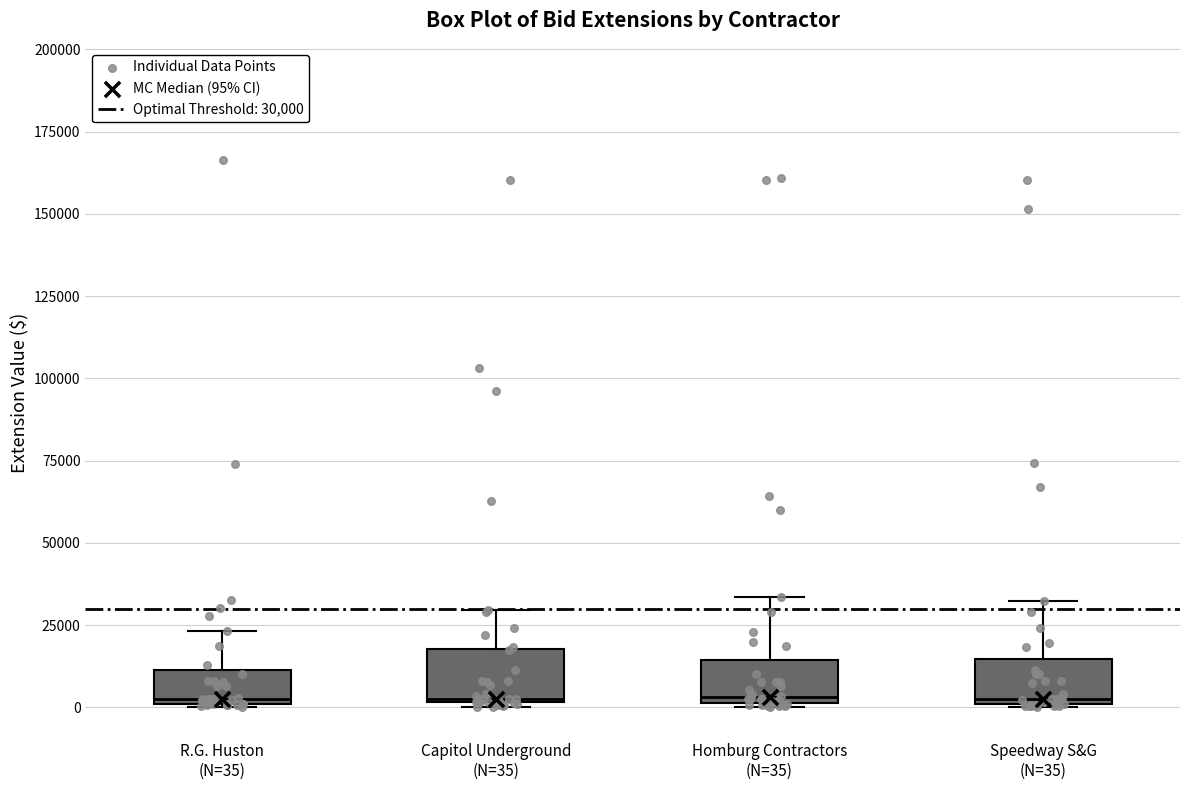

Where is the upper edge of the box for R.G. Huston (N=35) on the y-axis? The values are not printed on the chart, so give them approximately, as read against the axis.

10000